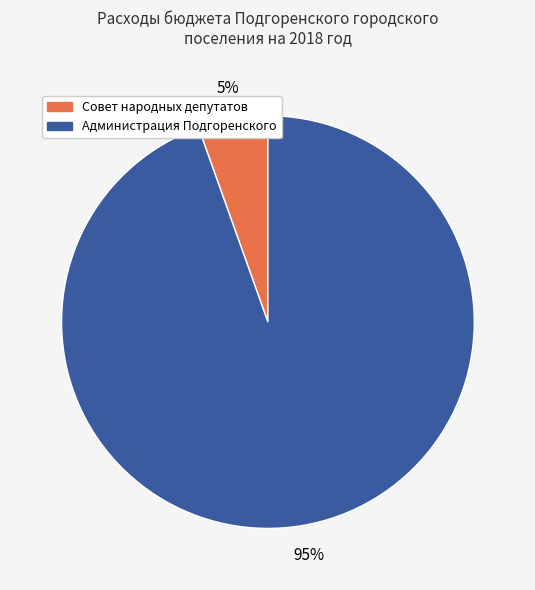

To the nearest percent, what is the average slice percentage?

50%